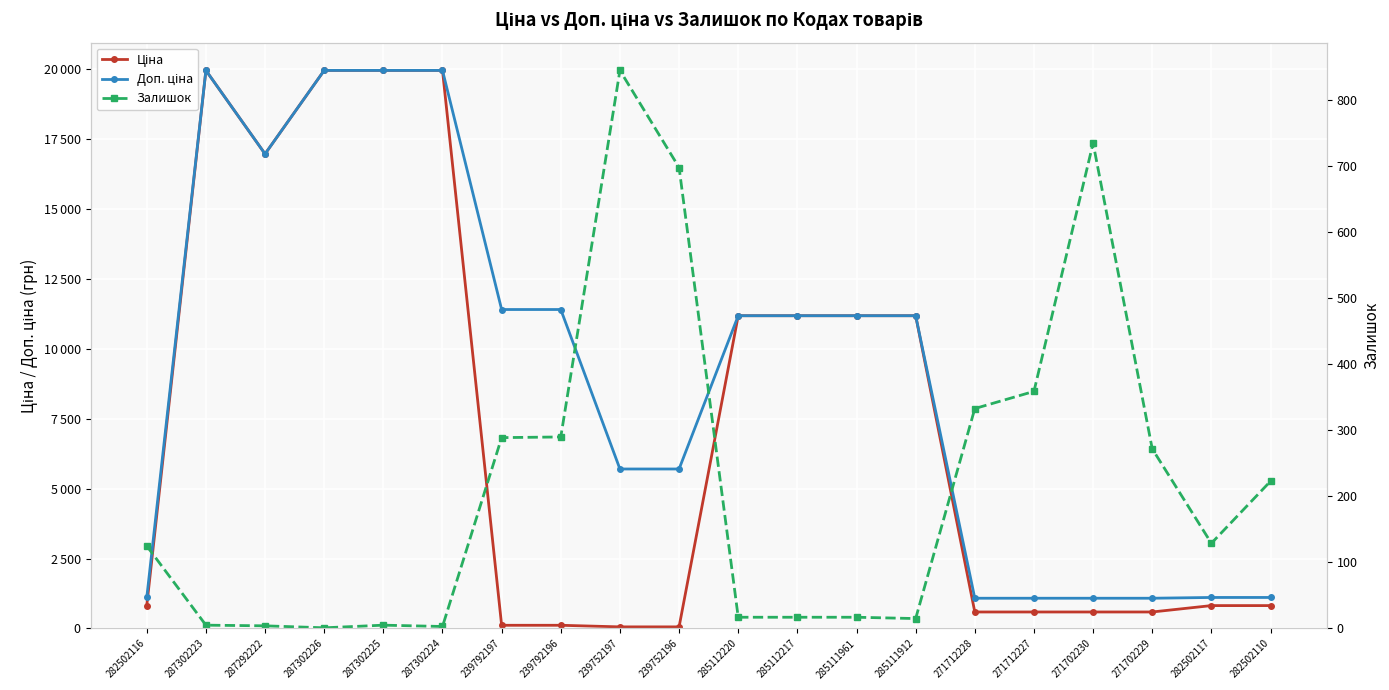

Reading right to left, transcribe all the data shown in this chart.

Ціна: 818.5	818.5	589.9	589.9	589.9	589.9	11188.2	11188.2	11188.2	11188.2	57.0	57.0	114.1	114.1	19964.2	19964.2	19964.2	16976.3	19964.2	818.5
Доп. ціна: 1109.2	1109.2	1081.7	1081.7	1081.7	1081.7	11188.2	11188.2	11188.2	11188.2	5705.0	5705.0	11410.0	11410.0	19964.2	19964.2	19964.2	16976.3	19964.2	1109.2
Залишок: 223.0	129.0	272.0	735.0	359.0	333.0	15.0	17.0	17.0	17.0	698.0	845.0	290.0	289.0	3.0	5.0	1.0	4.0	5.0	125.0